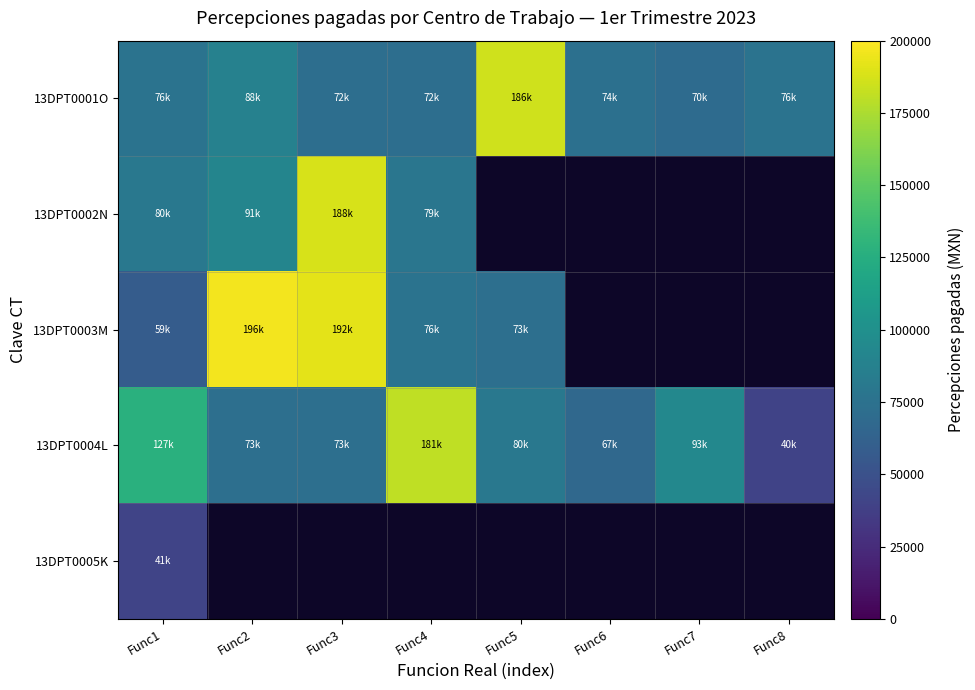

List the series in order of their peak value, highest first.

13DPT0003M, 13DPT0002N, 13DPT0001O, 13DPT0004L, 13DPT0005K